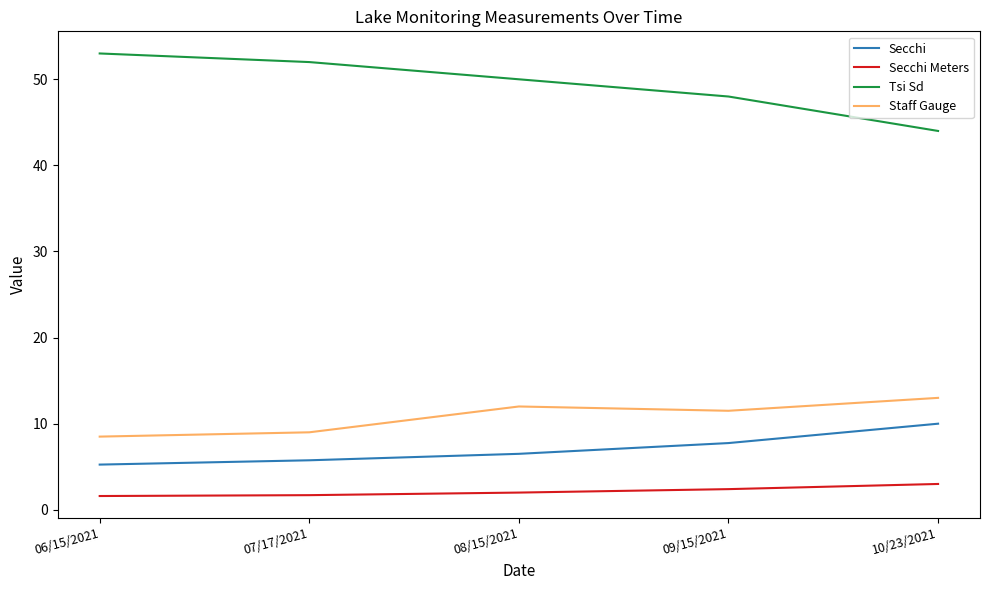

True or false: Secchi and Staff Gauge intersect in this chart.

False